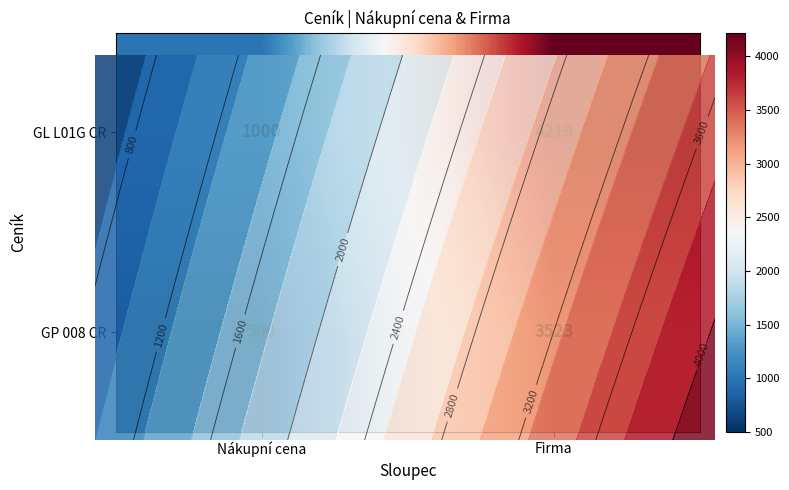

Reading right to left, what are all the values shown in this chart?

GL L01G CR: Firma=4219	Nákupní cena=1000
GP 008 CR: Firma=3523	Nákupní cena=500